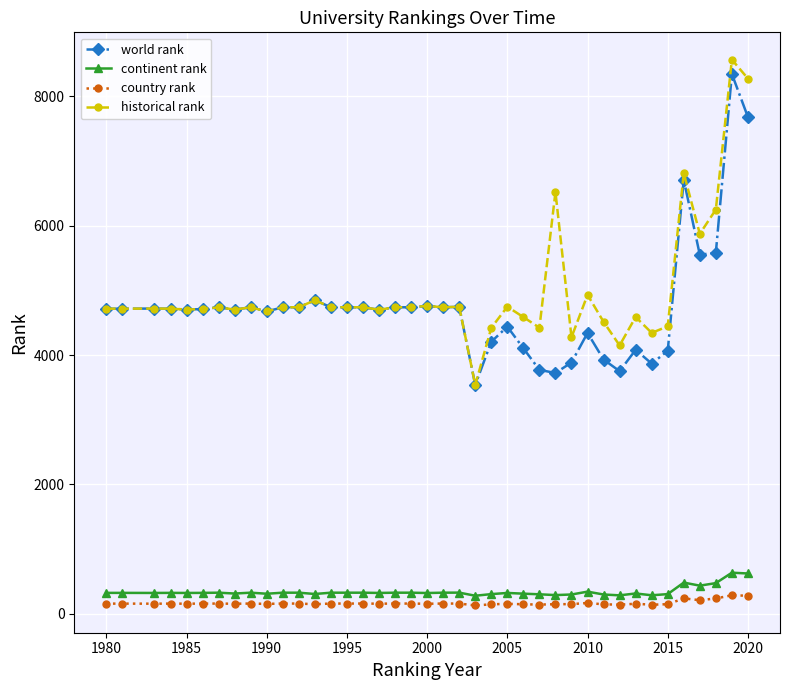

At how many categories does at least one series exceed 915?

40